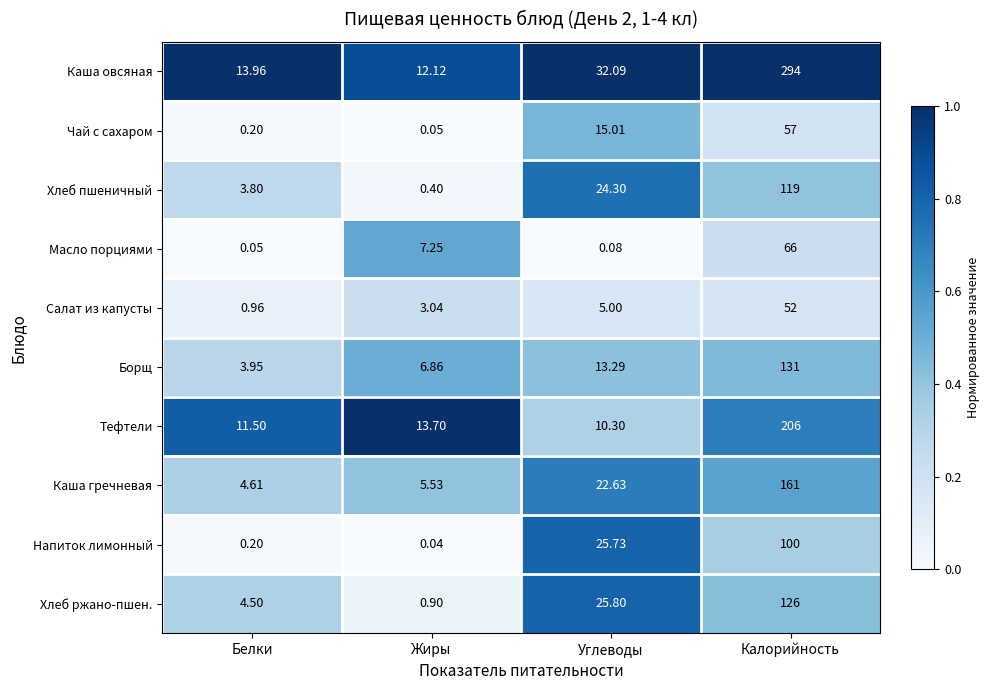

At which category is the sum across all series the highest?

Калорийность